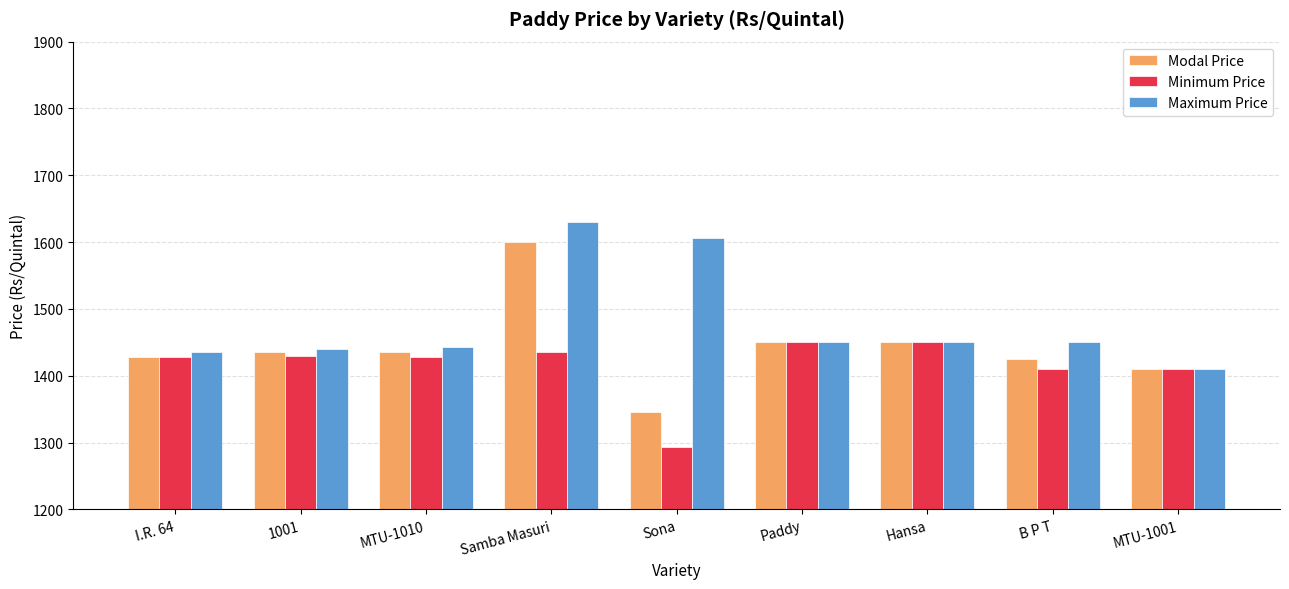

Which series has the widest spread of values?

Modal Price